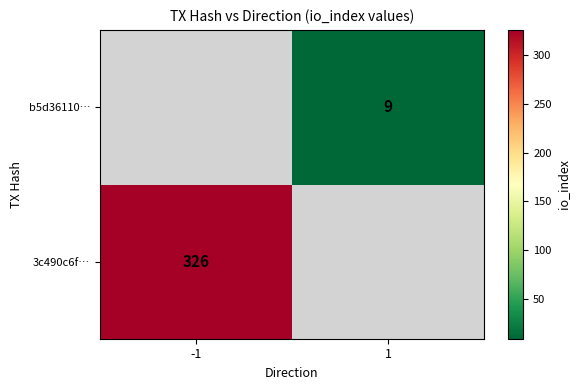

The 3c490c6f… series shows 326 at -1. True or false?

True